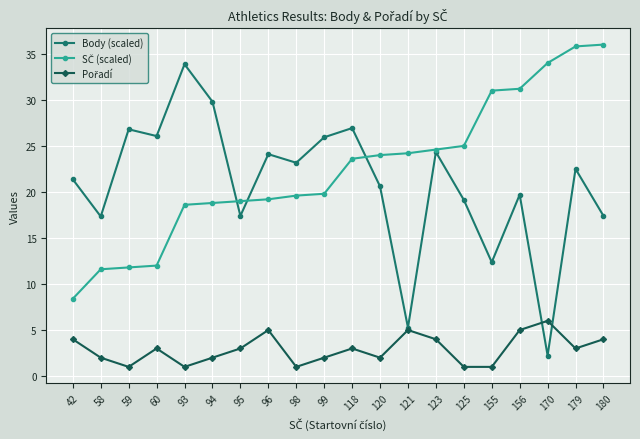

What is the difference between the highest and lowest values at 95?

16.0